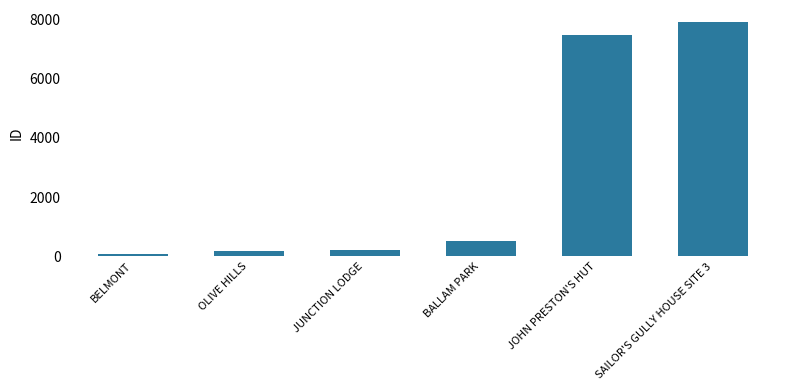

Does the chart contain any negative values?

No